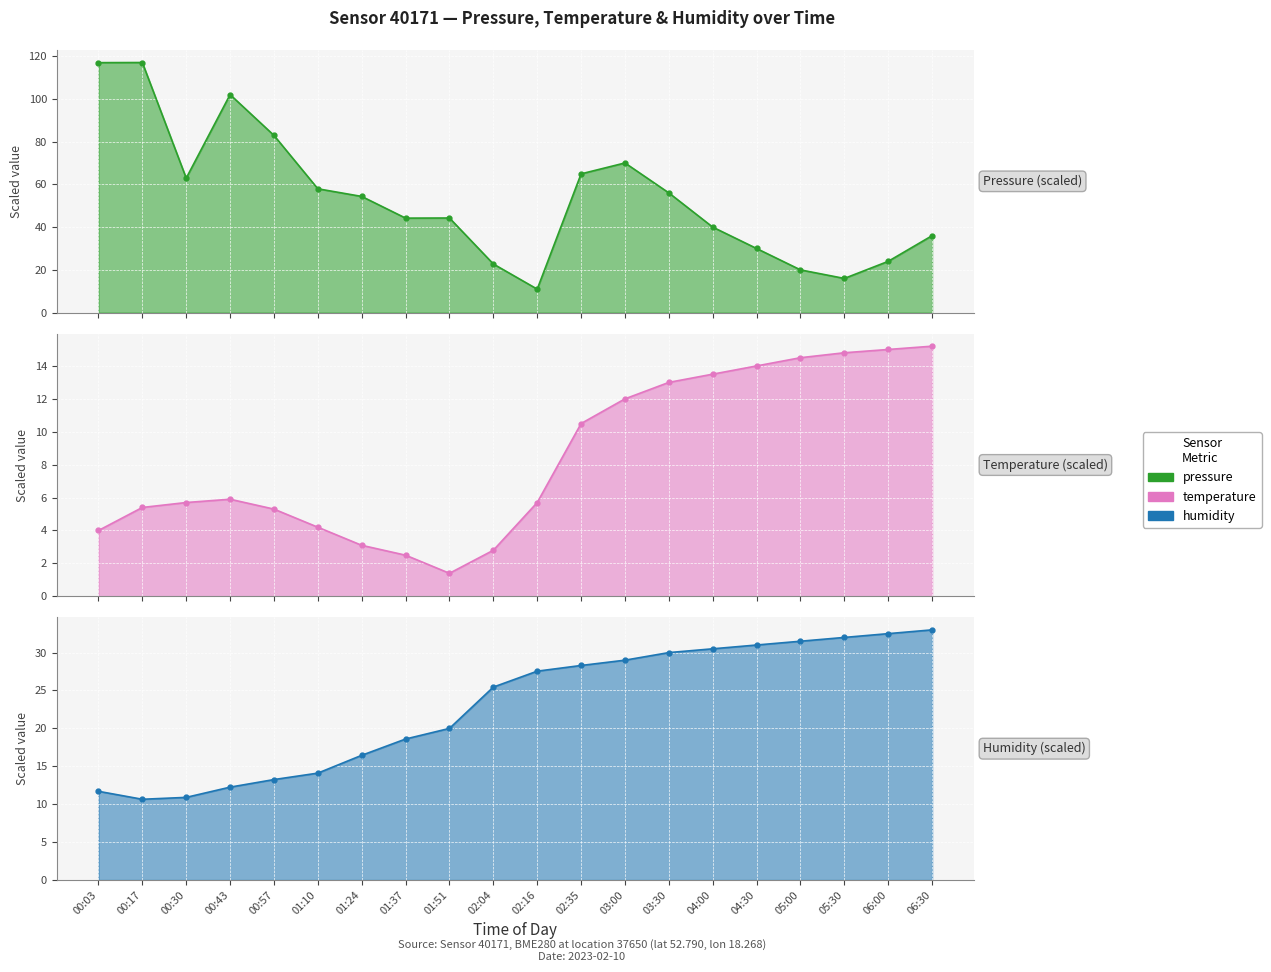

What is the greatest value displayed?

117.0